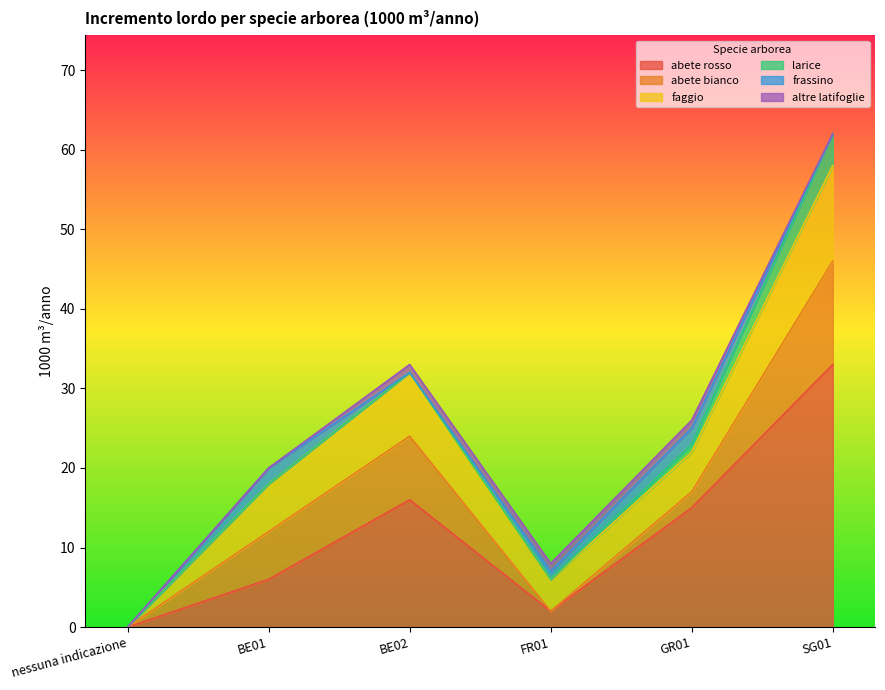

How many values in the frassino series exceed 1?

2